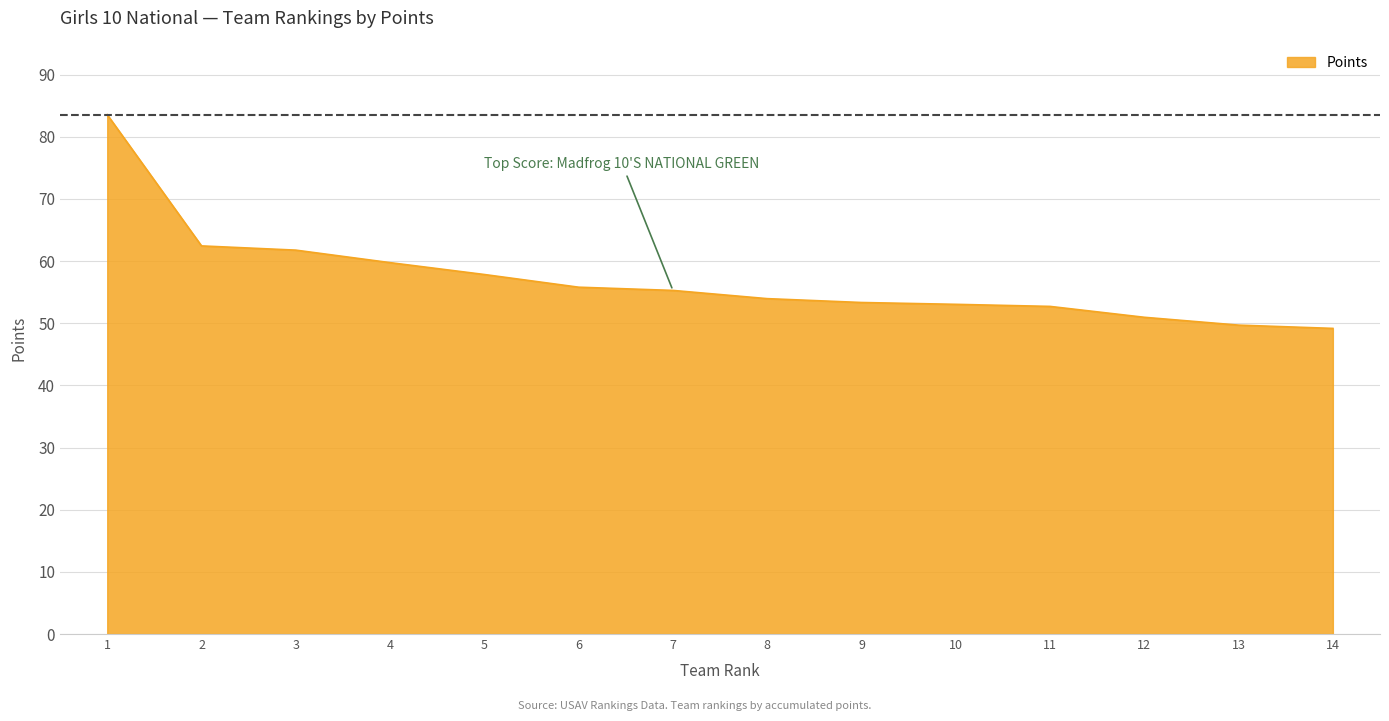

What is the minimum value shown in the chart?

49.2